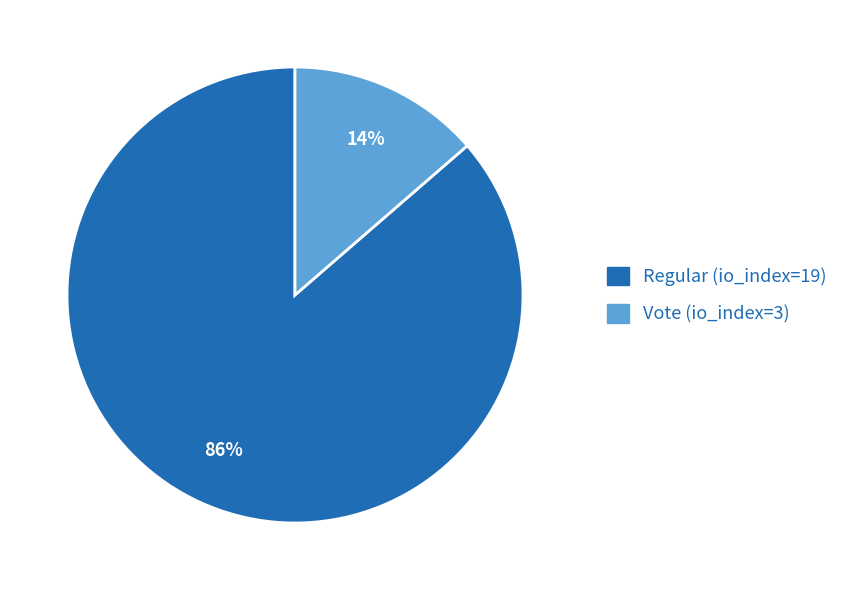

What percentage is the Vote (io_index=3) slice, to the nearest percent?

14%